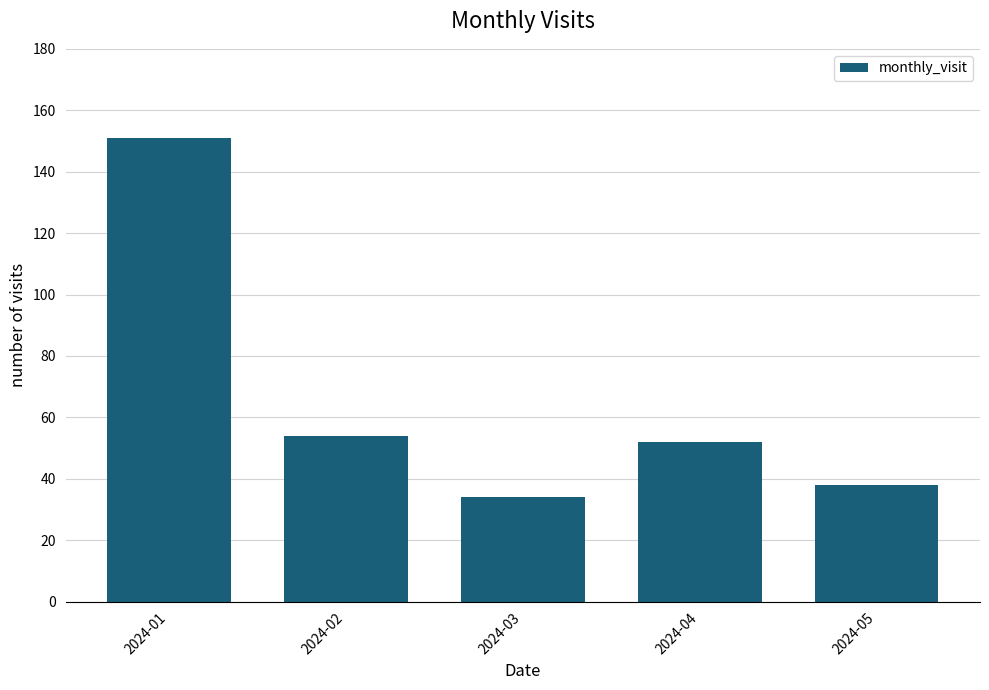

At which label does the data first exceed 52?

2024-01